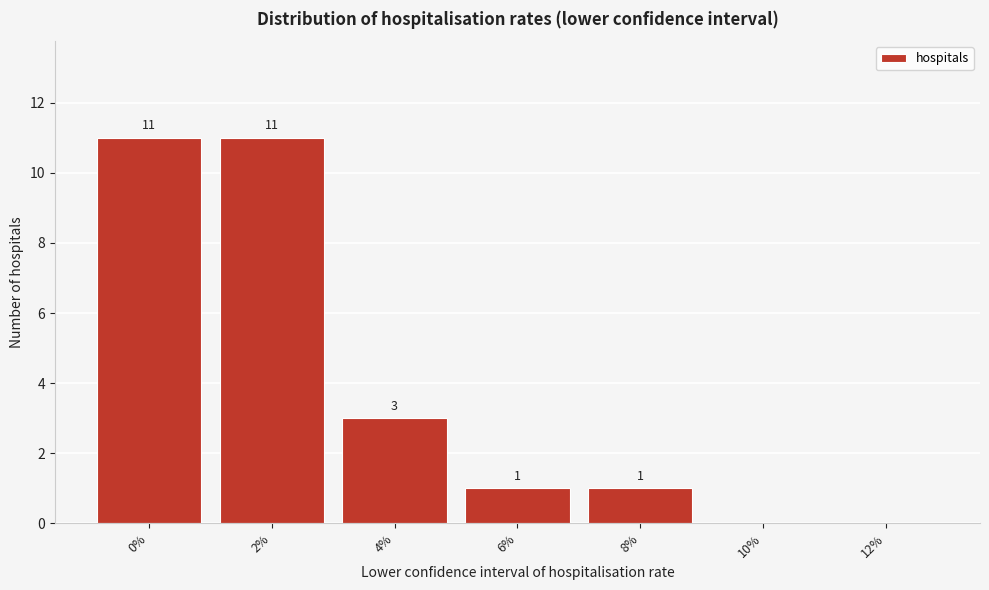

Reading right to left, extract all data points from this chart.

12%=0	10%=0	8%=1	6%=1	4%=3	2%=11	0%=11